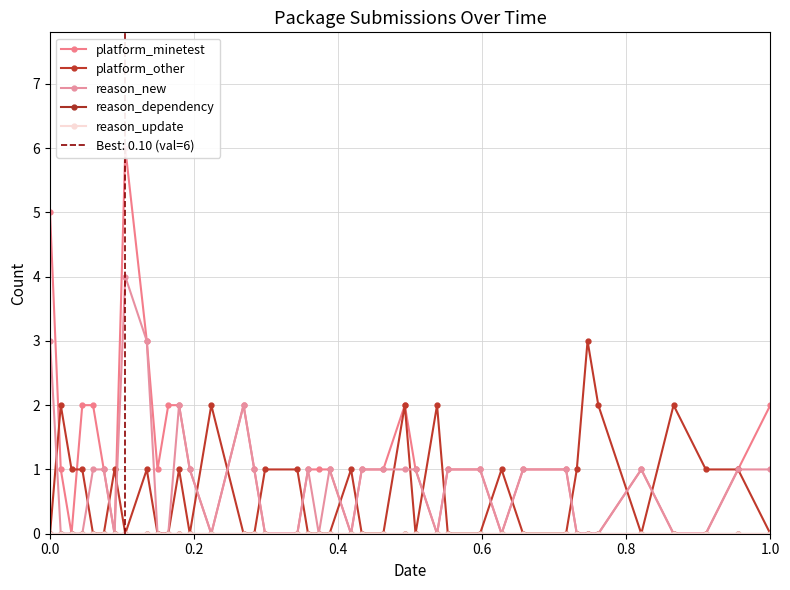

Which series has the widest spread of values?

platform_minetest